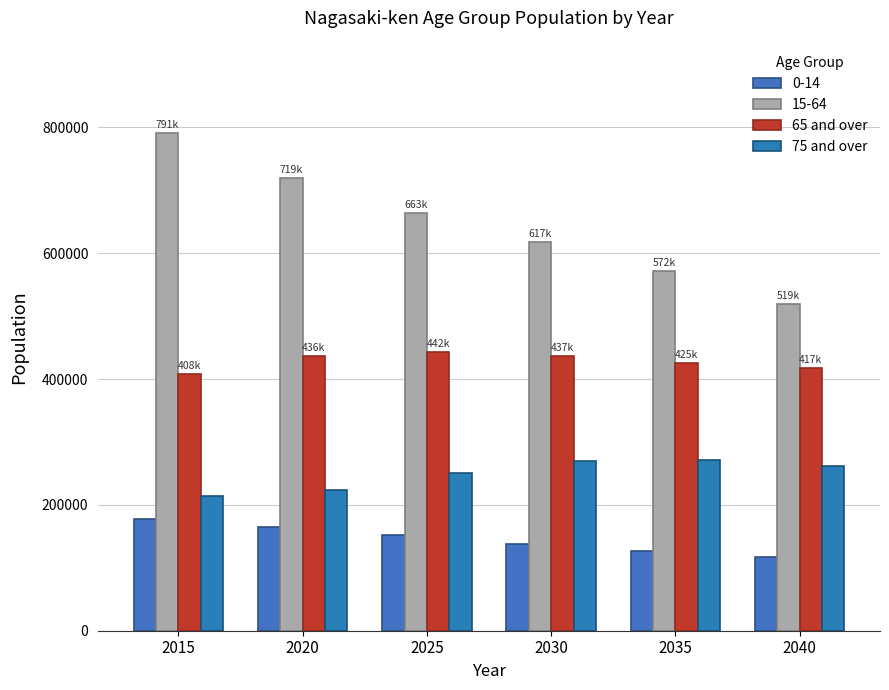

The value of 65 and over at 2015 is 408048. True or false?

True